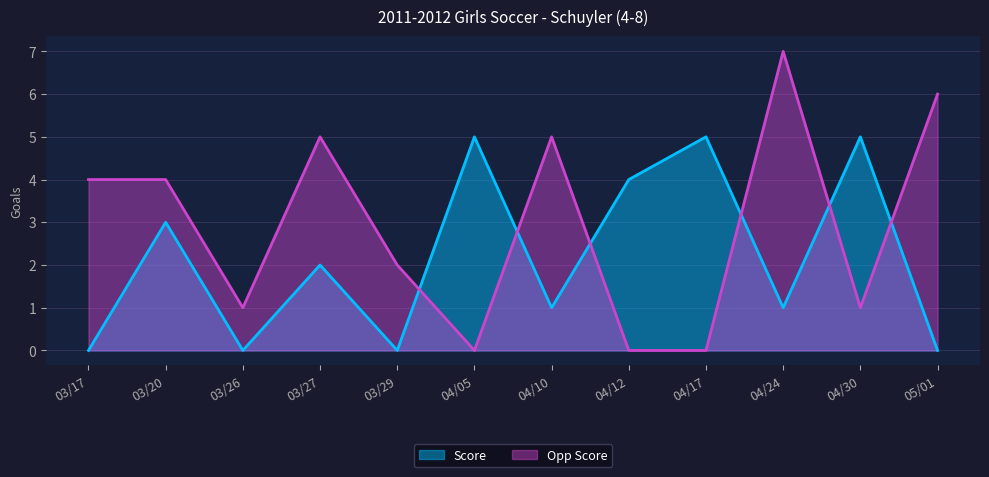

The Opp Score series shows 8 at 04/10. True or false?

False